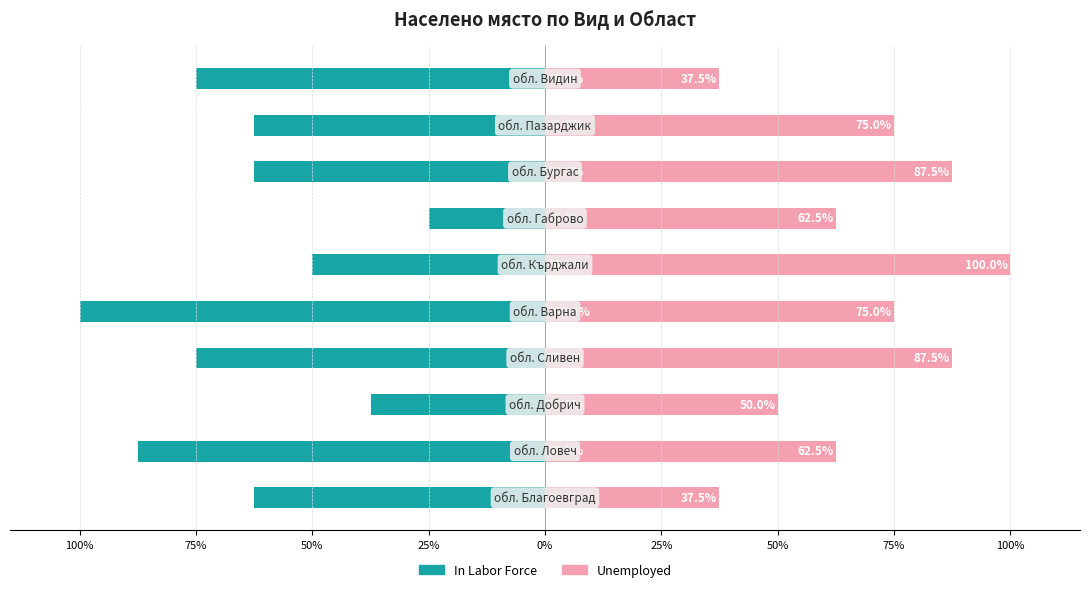

The In Labor Force series shows -35.8 at 25%. True or false?

False